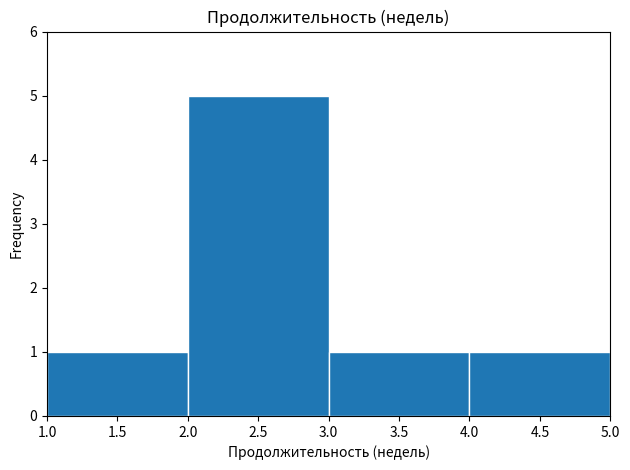

Reading left to right, list every bar in this chart as the range it spans on the x-axis followed by its height. The values are not printed on the chart, so give them approximately, as read against the axis.

1.0 to 2.0: 1
2.0 to 3.0: 5
3.0 to 4.0: 1
4.0 to 5.0: 1